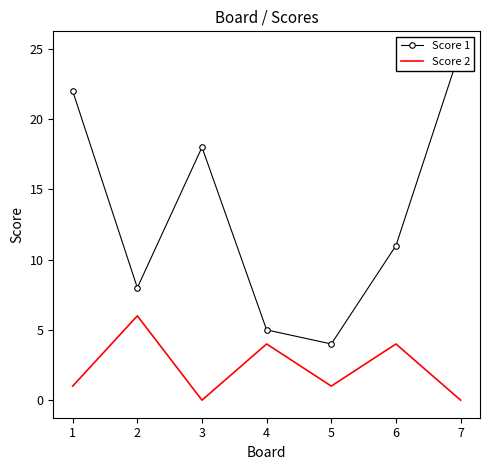

How many values in the Score 1 series exceed 11?

3